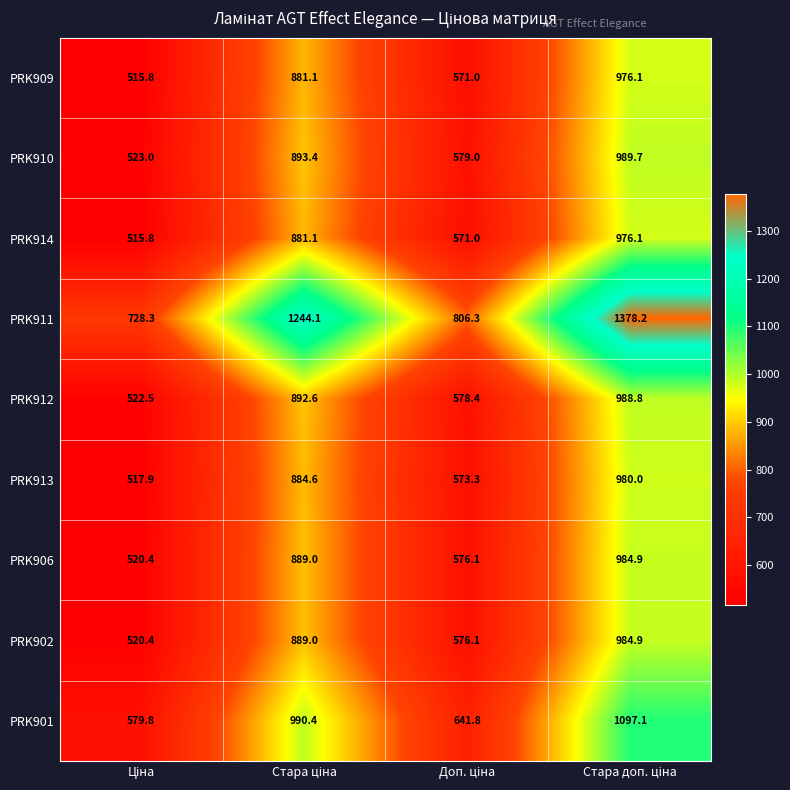

Count the number of categories in the chart.

4